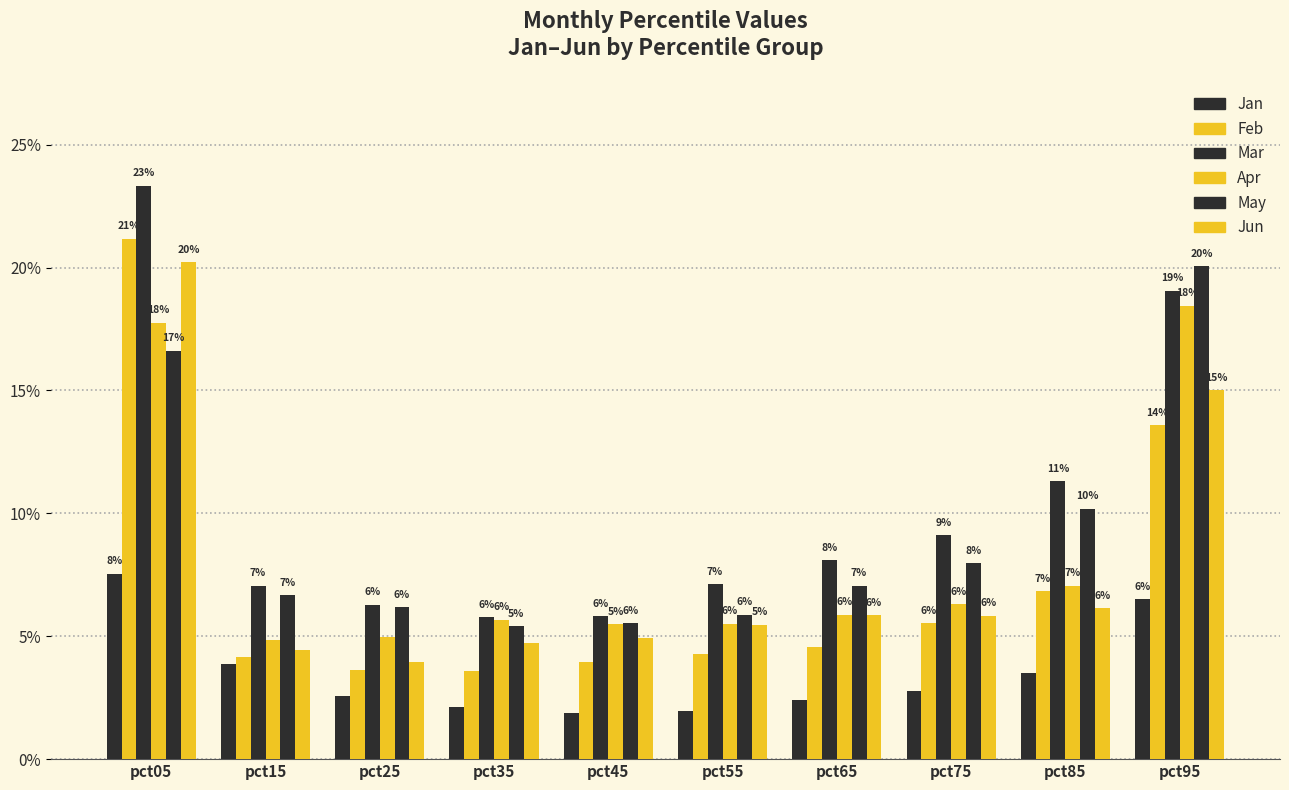

How many Mar values are between 0 and 1?

10